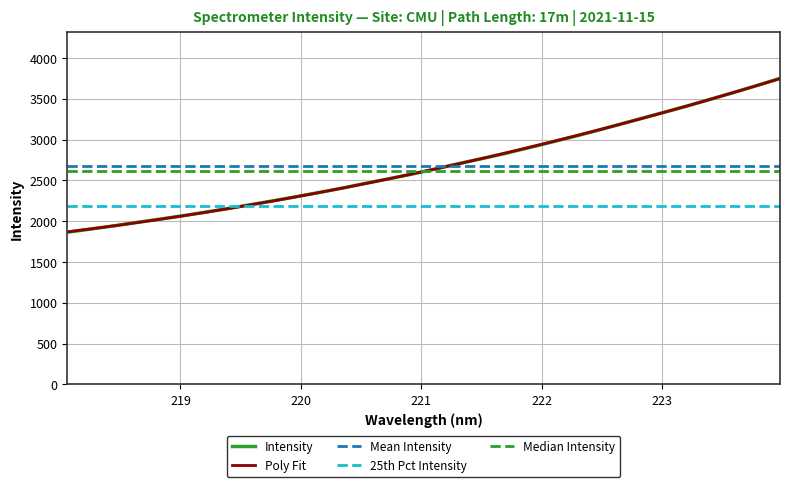

Reading left to right, list all the values displayed in this chart.

1865.2	1903.0	1941.7	1983.9	2024.3	2065.9	2110.4	2156.4	2204.5	2252.4	2303.0	2354.9	2408.5	2466.1	2521.8	2579.0	2640.5	2705.1	2766.0	2828.5	2896.8	2965.9	3036.1	3109.3	3185.7	3262.9	3338.7	3415.7	3497.0	3579.7	3663.8	3750.9